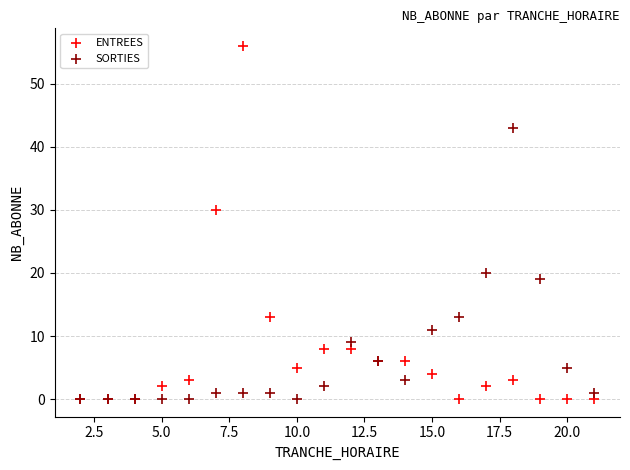

Across all series, what Y value is closest to 28?

30